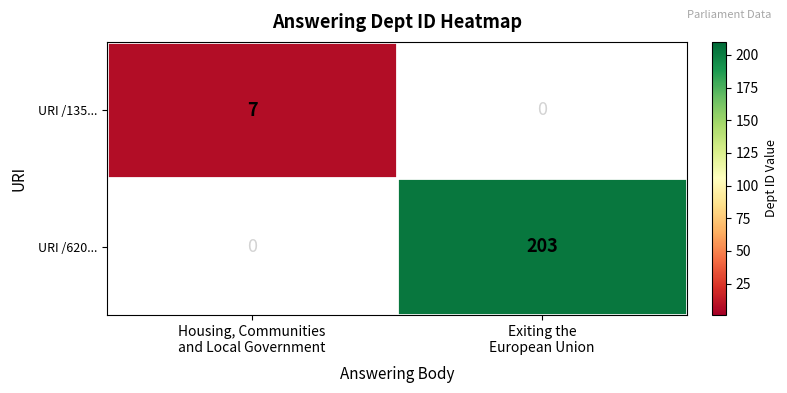

Between Exiting the
European Union and Housing, Communities
and Local Government, which is larger?

Housing, Communities
and Local Government